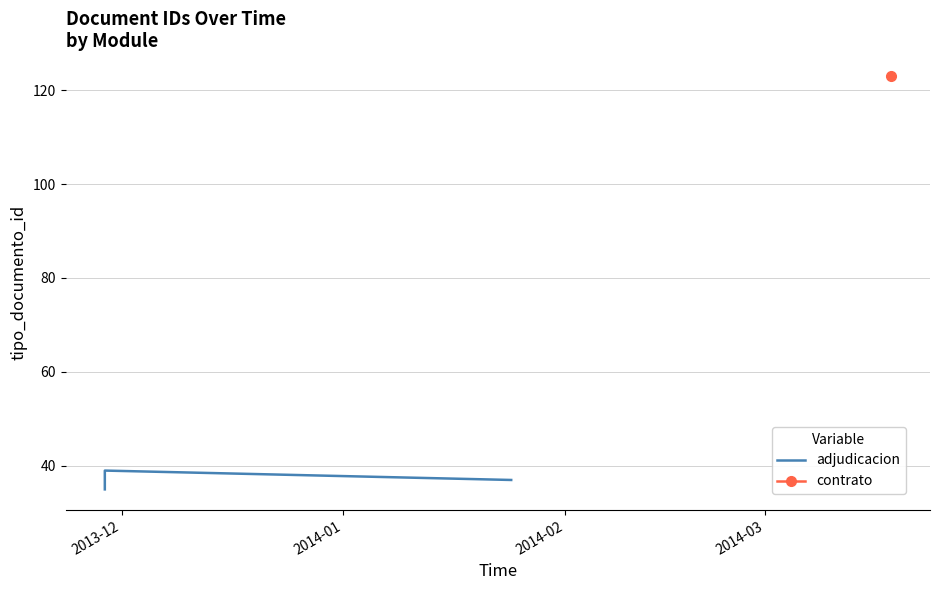

What is the sum of the values at 2014-03 and 2013-12?

74